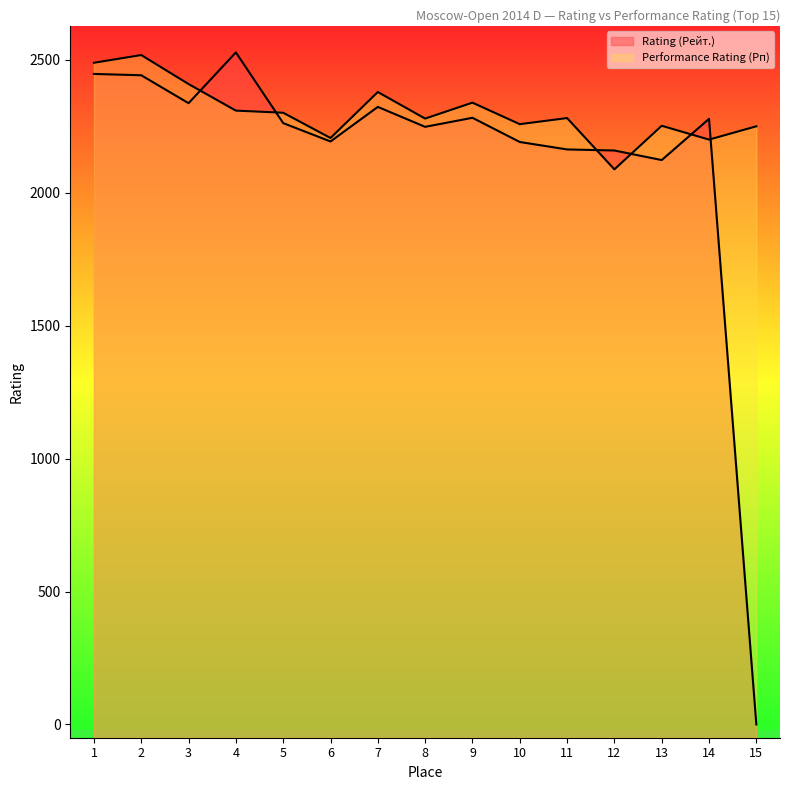

What are all the series names shown in the legend?

Rating (Рейт.), Performance Rating (Рп)